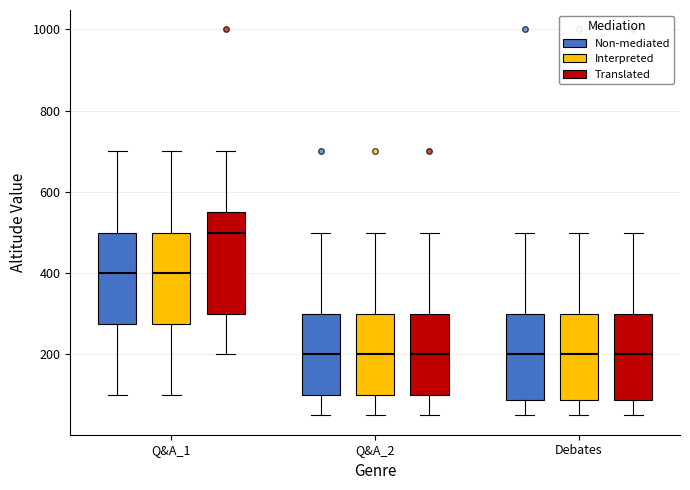

Where does the median line of the box for Debates (Translated) sit on the y-axis? The values are not printed on the chart, so give them approximately, as read against the axis.

200